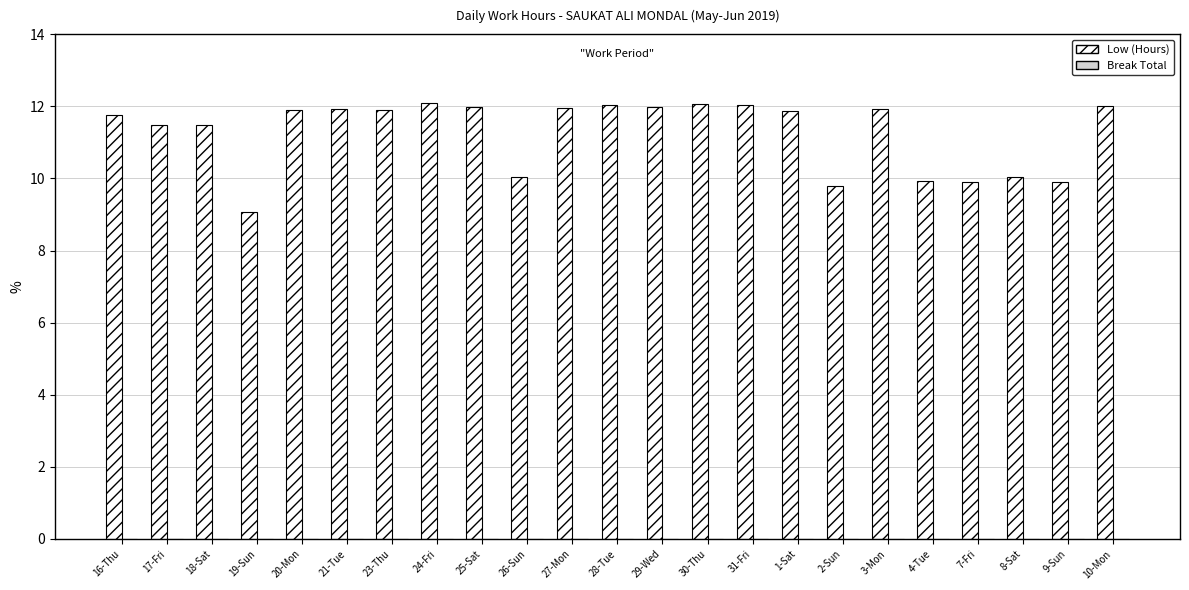

Does the chart contain stacked bars?

No